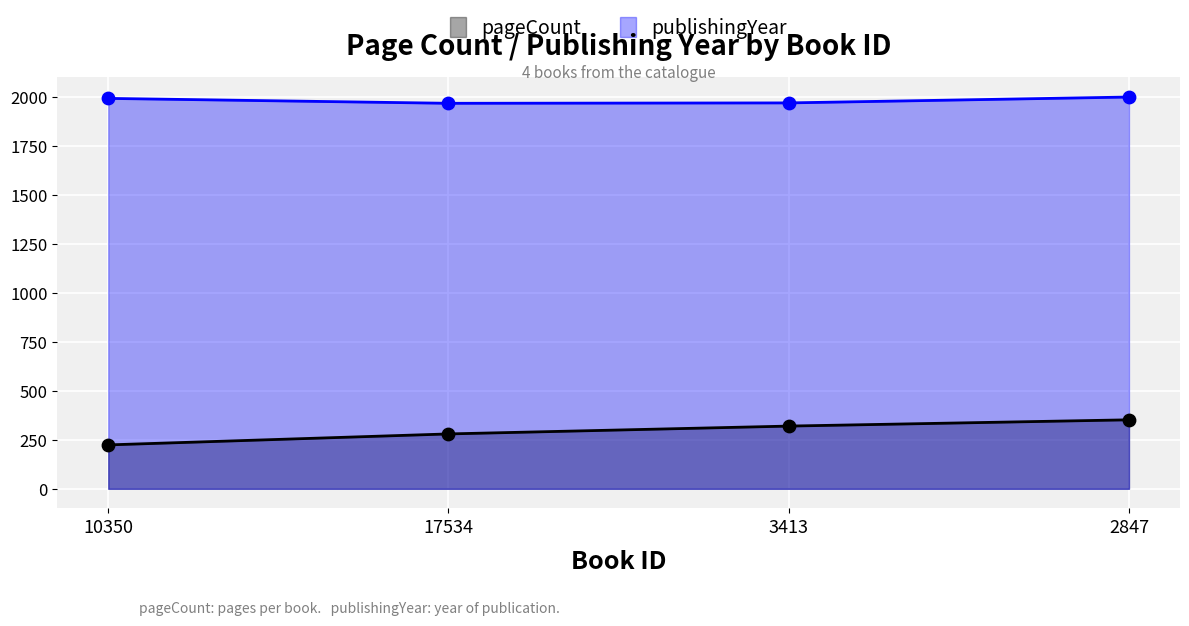

What is the total value across all series at 17534?

2247